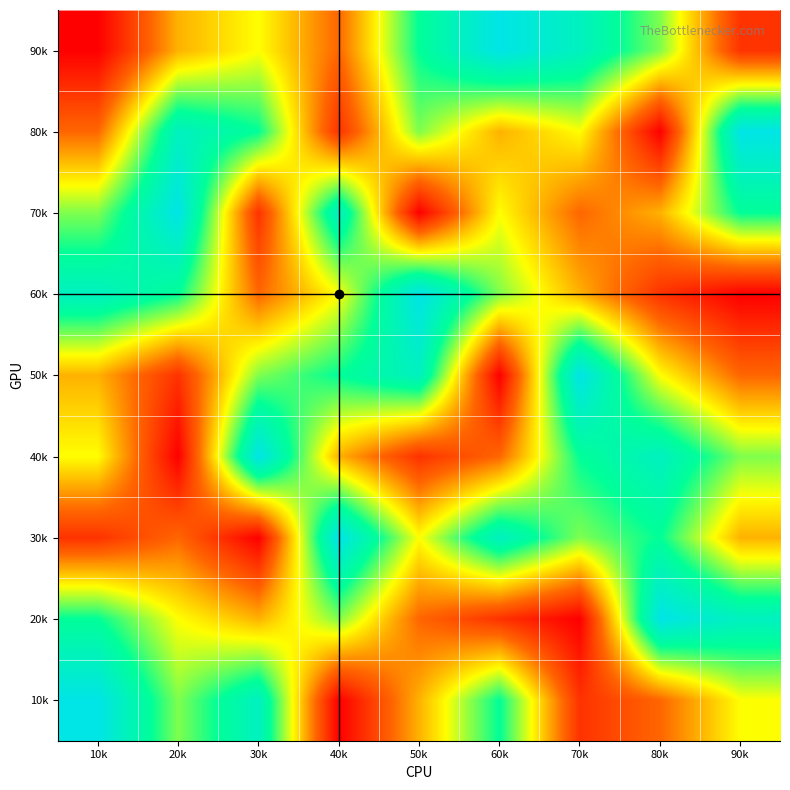

Reading right to left, list all the values displayed in this chart.

90k: 90k=2	80k=6	70k=8	60k=9	50k=7	40k=3	30k=5	20k=4	10k=1
80k: 90k=9	80k=1	70k=5	60k=4	50k=6	40k=2	30k=7	20k=8	10k=3
70k: 90k=7	80k=4	70k=3	60k=5	50k=1	40k=8	30k=2	20k=9	10k=6
60k: 90k=1	80k=2	70k=4	60k=6	50k=9	40k=5	30k=3	20k=7	10k=8
50k: 90k=3	80k=5	70k=9	60k=1	50k=8	40k=7	30k=6	20k=2	10k=4
40k: 90k=6	80k=8	70k=7	60k=3	50k=2	40k=4	30k=9	20k=1	10k=5
30k: 90k=4	80k=7	70k=6	60k=8	50k=5	40k=9	30k=1	20k=3	10k=2
20k: 90k=8	80k=9	70k=1	60k=2	50k=3	40k=6	30k=4	20k=5	10k=7
10k: 90k=5	80k=3	70k=2	60k=7	50k=4	40k=1	30k=8	20k=6	10k=9